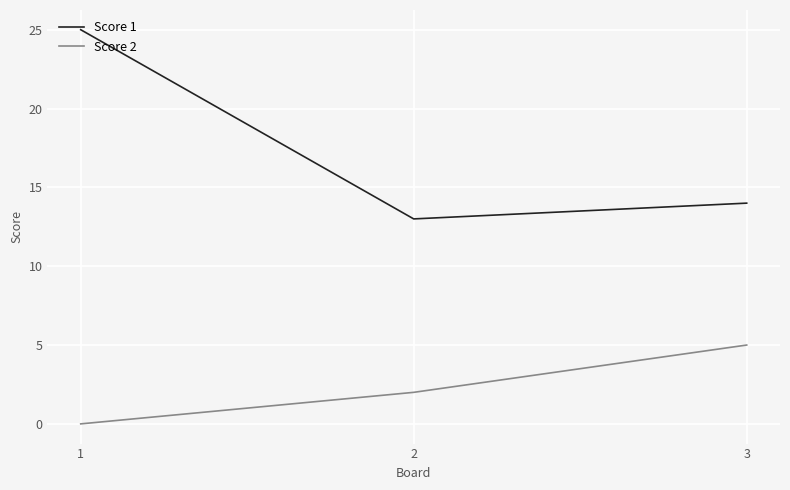

What is the total value across all series at 1?

25